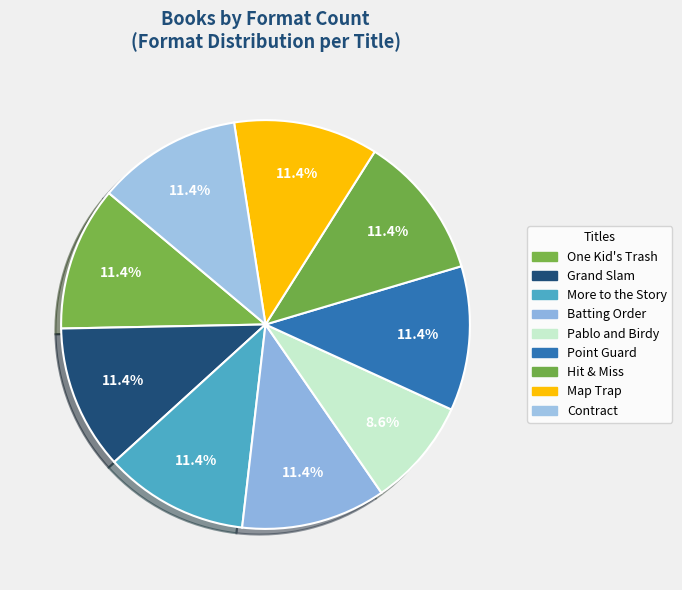

Is there any slice that represents more than half of the pie?

No